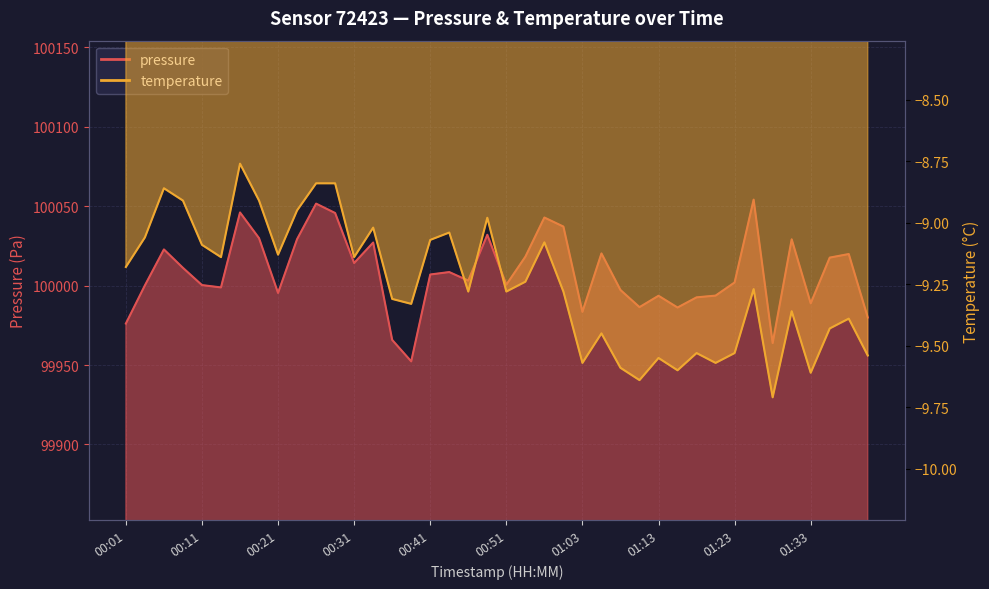

True or false: pressure has more than 0 points higher than both neighbors.

True